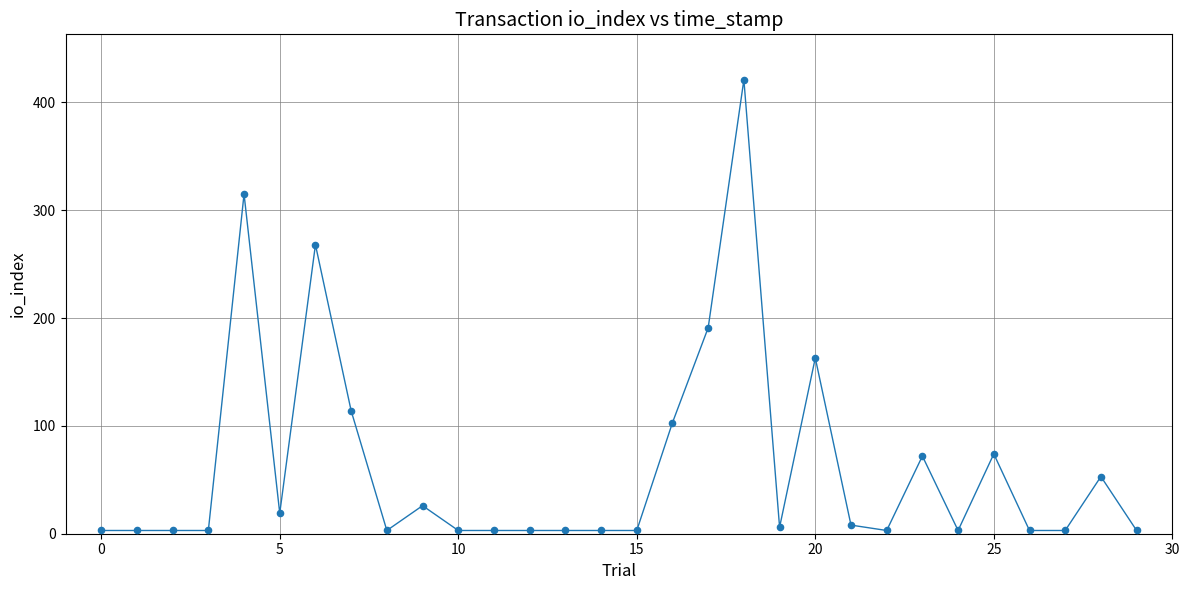

What is the difference between the maximum and minimum values?

418